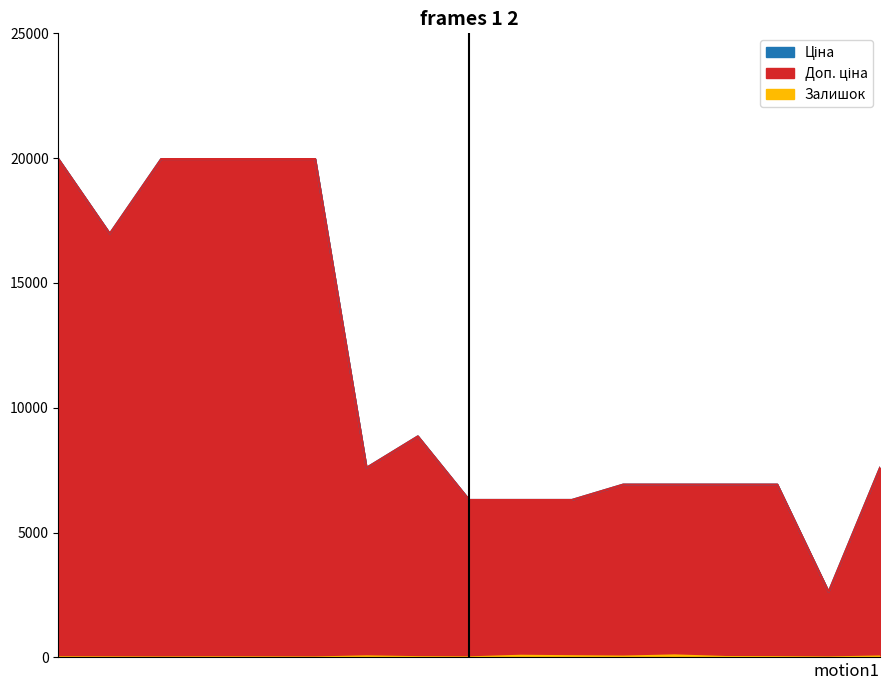

How many lines are shown in the chart?

3